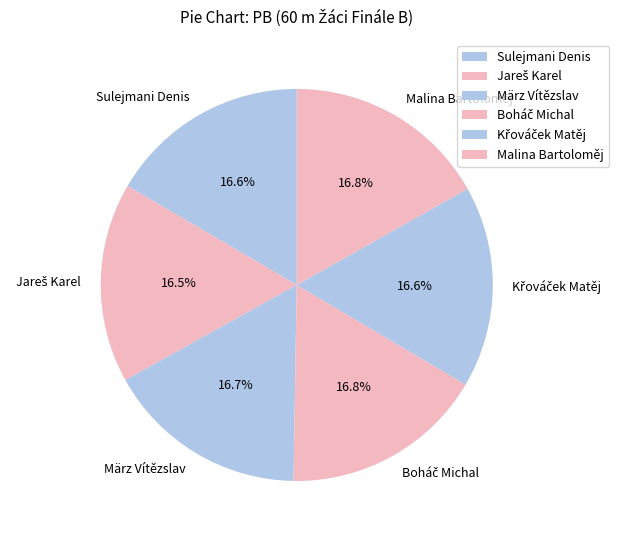

How many segments does this pie chart have?

6